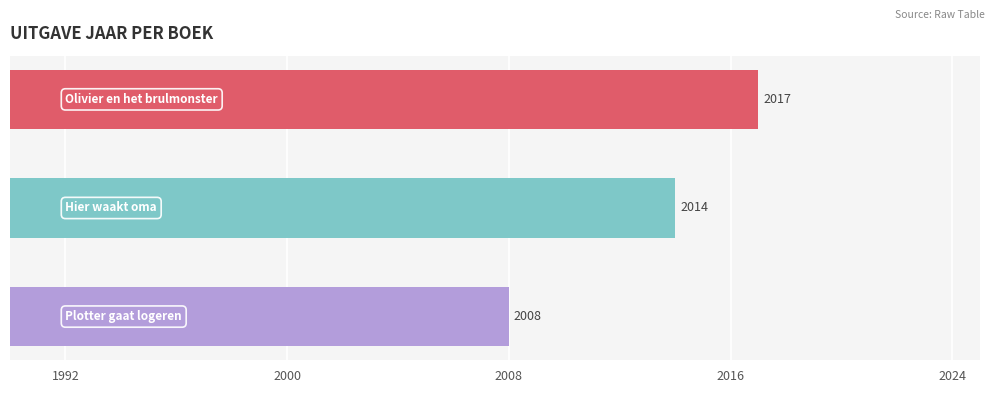

What is the minimum value shown in the chart?

2008